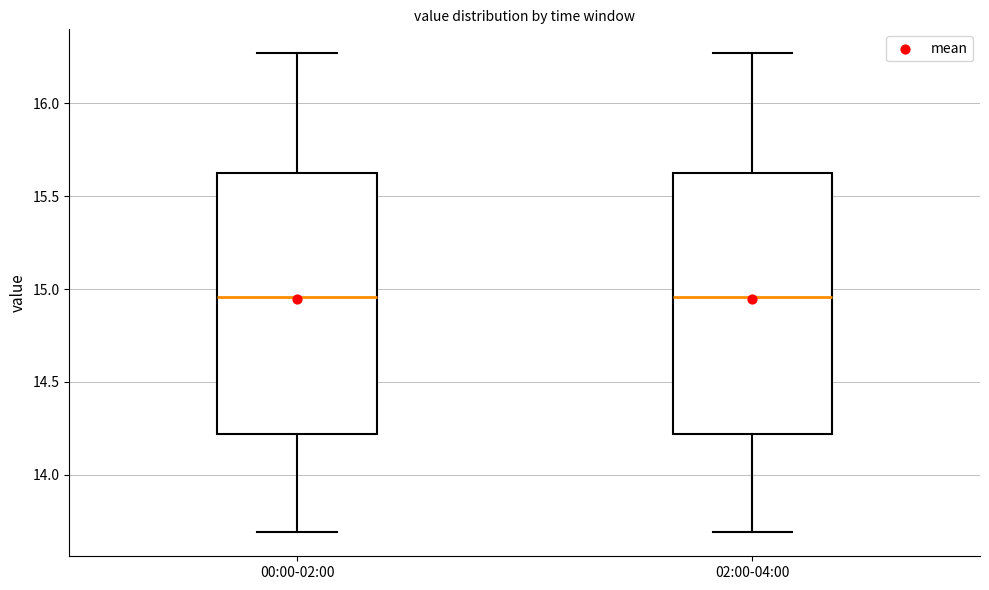

Reading left to right, read every box against the y-axis: the position of its median line, the range the box covers, and the ends of its whiskers. The values are not printed on the chart, so give them approximately, as read against the axis.

00:00-02:00: median 14.95, box 14.20 to 15.65, whiskers 13.70 to 16.25
02:00-04:00: median 14.95, box 14.20 to 15.65, whiskers 13.70 to 16.25